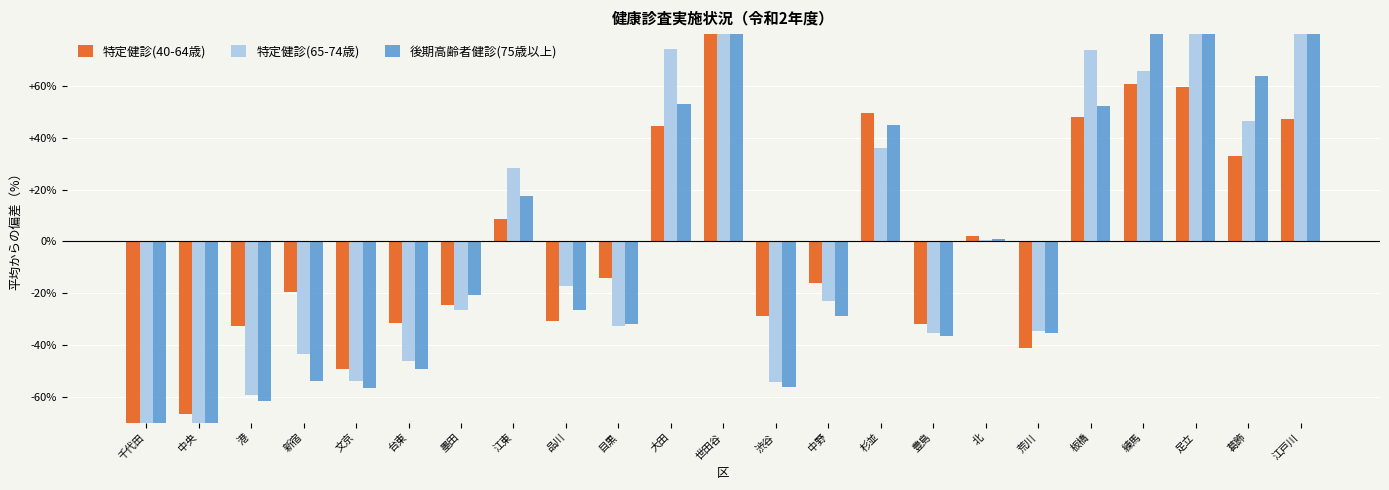

Rank the series by their average value, from lowest to highest.

後期高齢者健診(75歳以上), 特定健診(40-64歳), 特定健診(65-74歳)